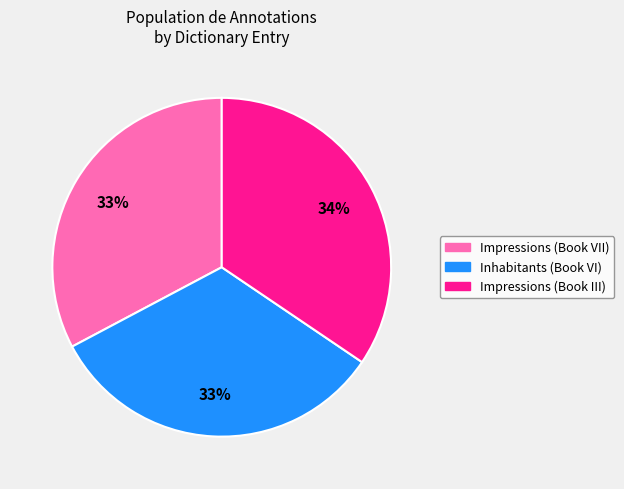

To the nearest percent, what percentage of the pie is Impressions (Book III)?

34%